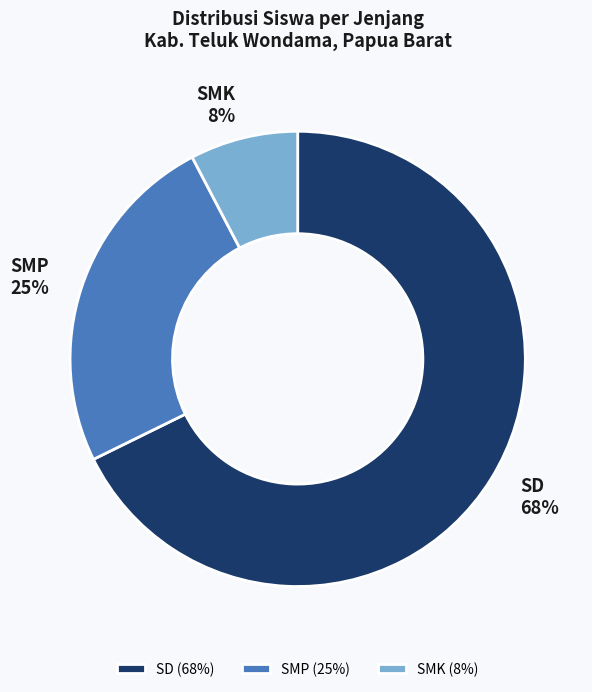

True or false: SMK accounts for 15% of the total.

False